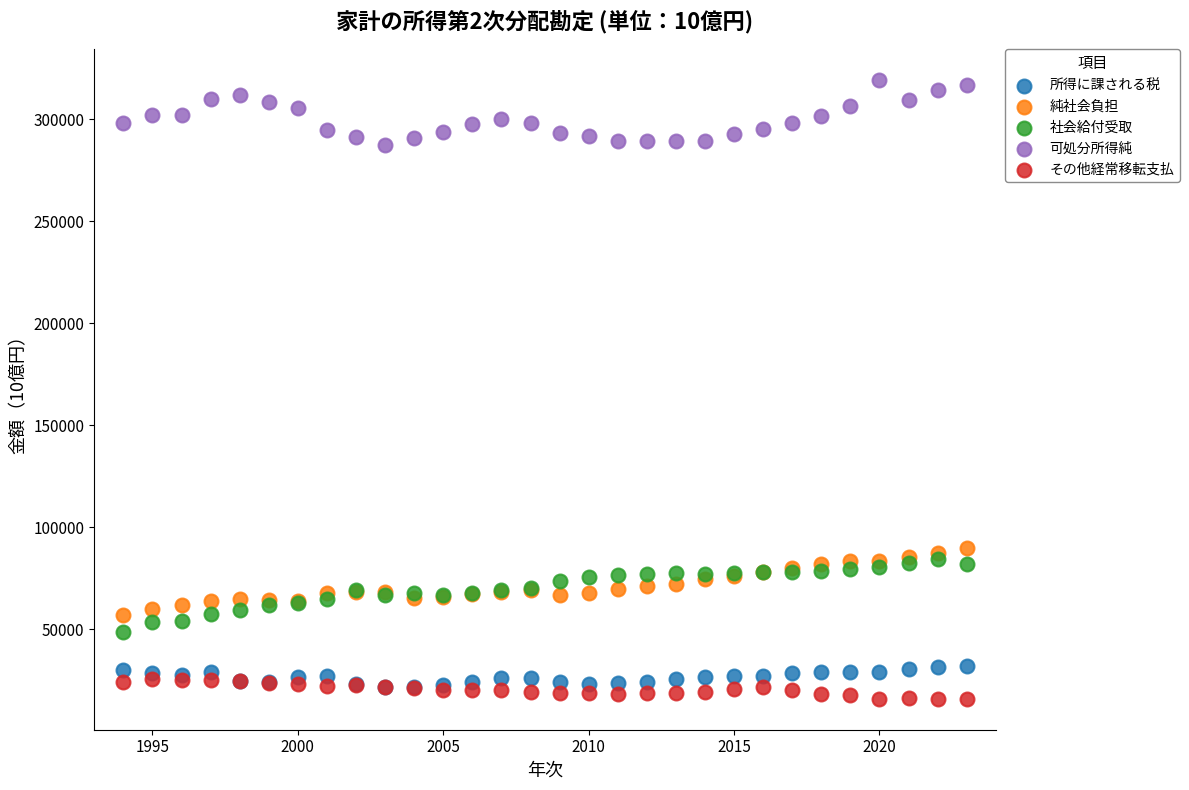

Which series has the widest spread of Y values?

社会給付受取